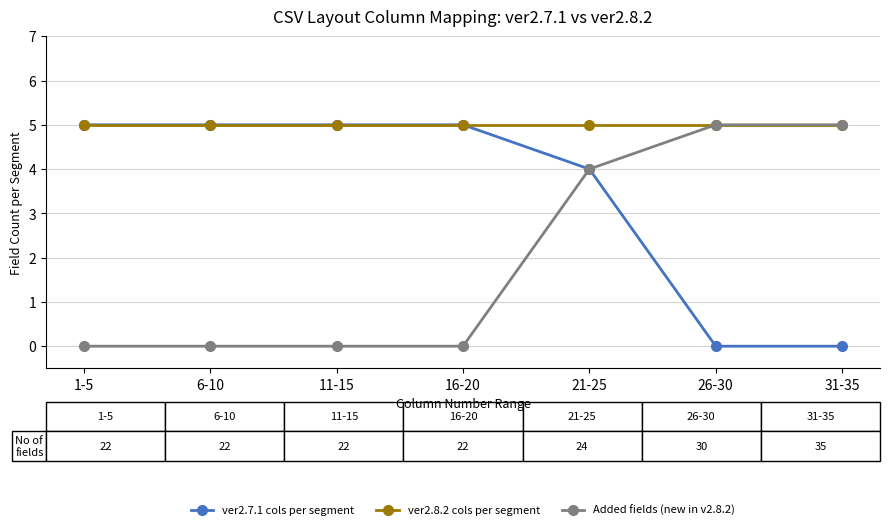

What is the label of the 4th point from the left?

16-20